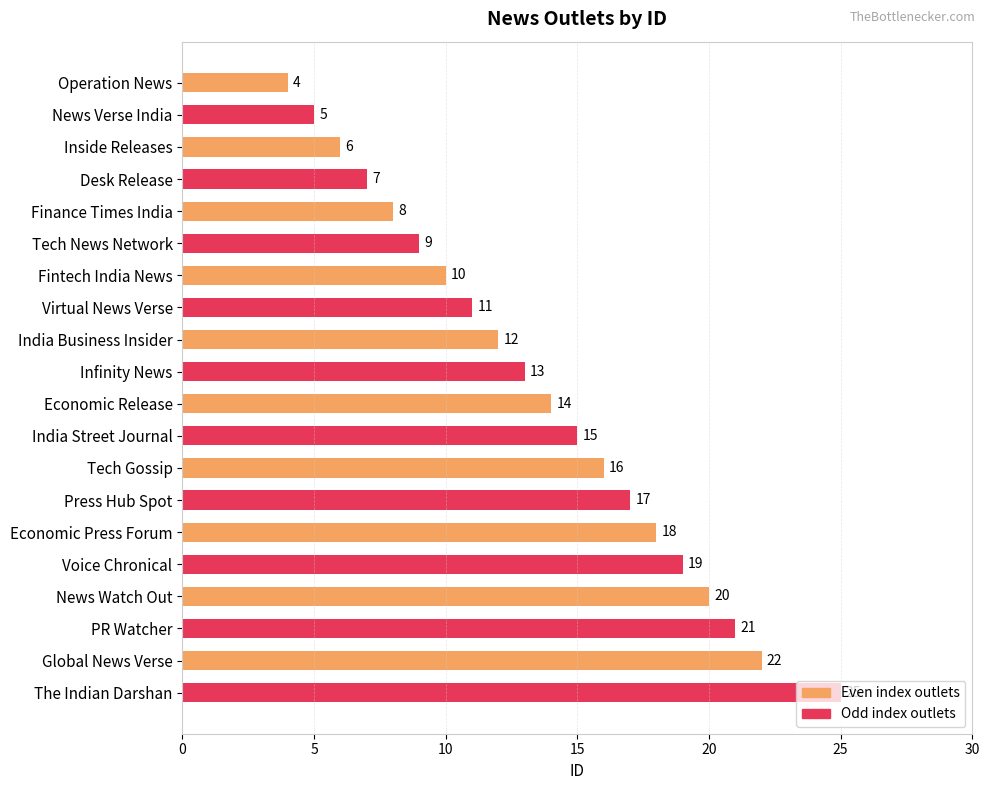

Read the value at Infinity News.

13